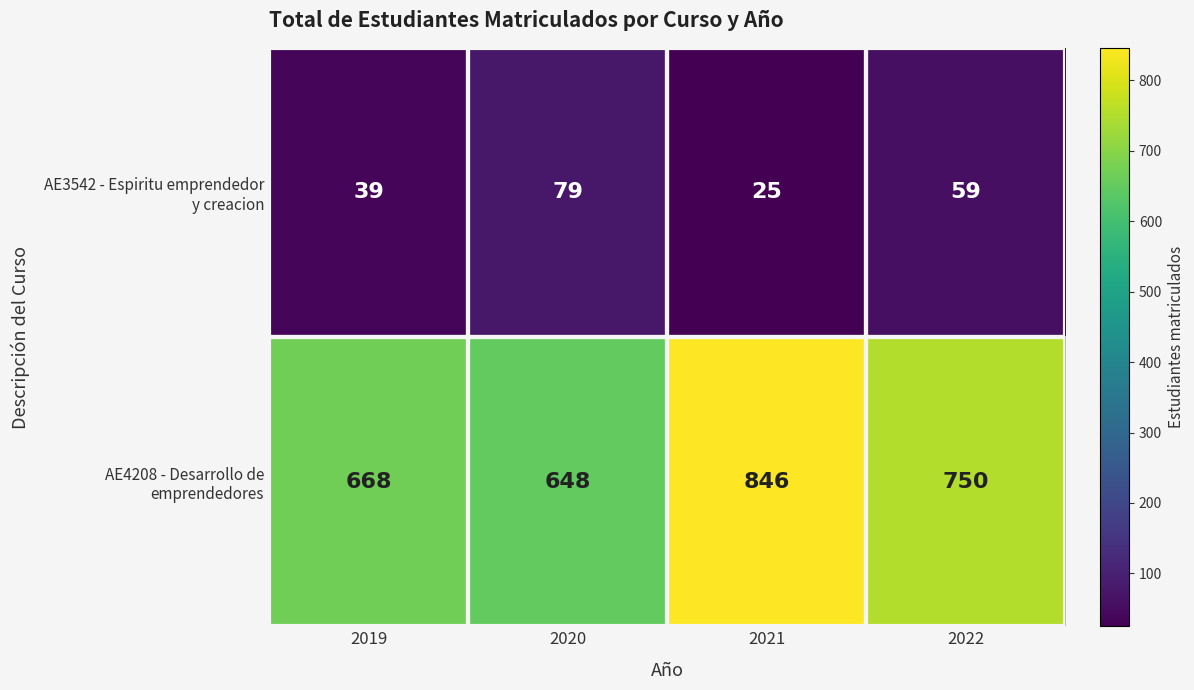

What is the spread (max minus min) of values at 2022?

691